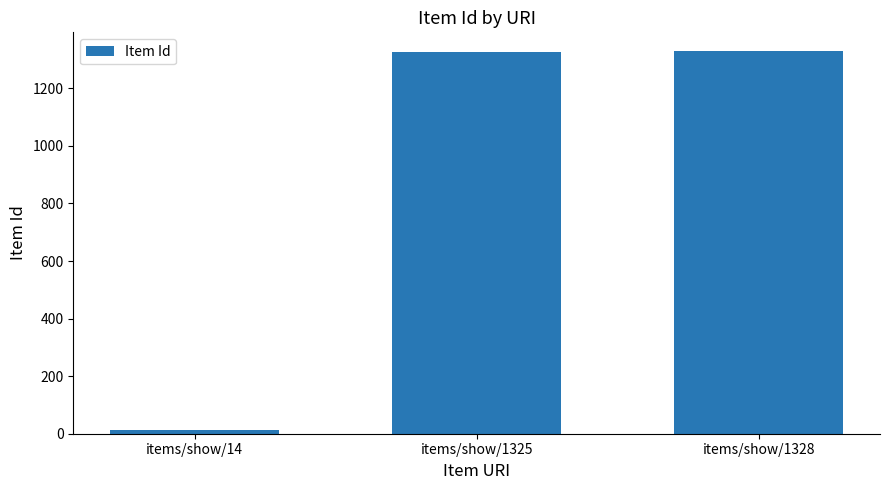

Are the bars horizontal?

No